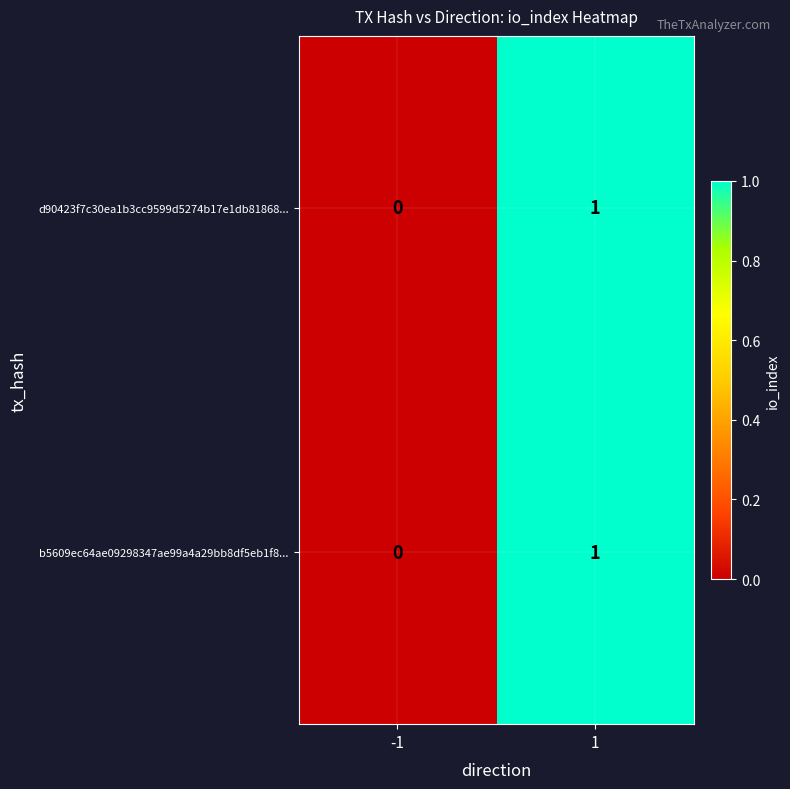

Reading left to right, transcribe all the data shown in this chart.

d90423f7c30ea1b3cc9599d5274b17e1db81868...: -1=0	1=1
b5609ec64ae09298347ae99a4a29bb8df5eb1f8...: -1=0	1=1